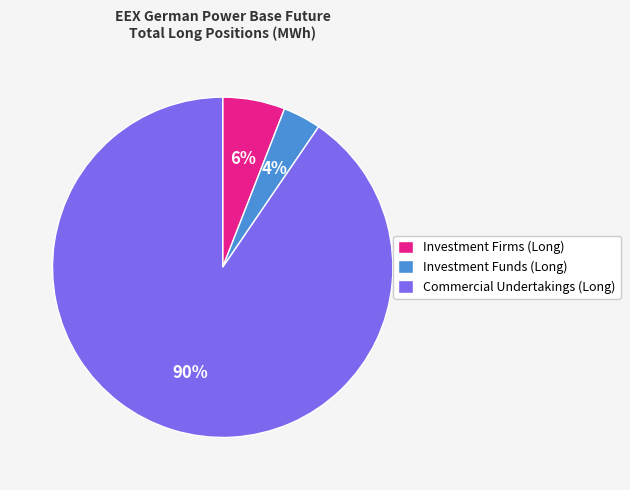

What is the majority slice?

Commercial Undertakings (Long)